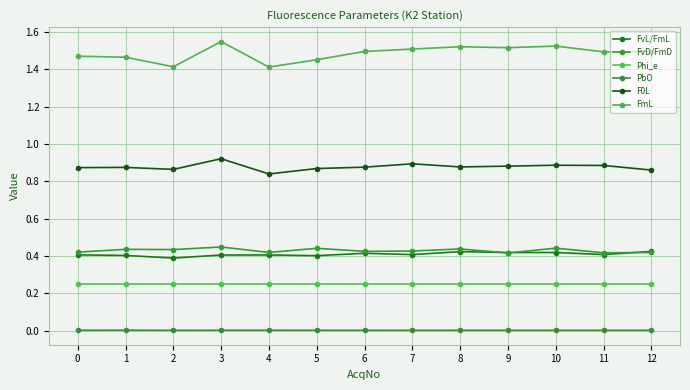

How many lines are shown in the chart?

6